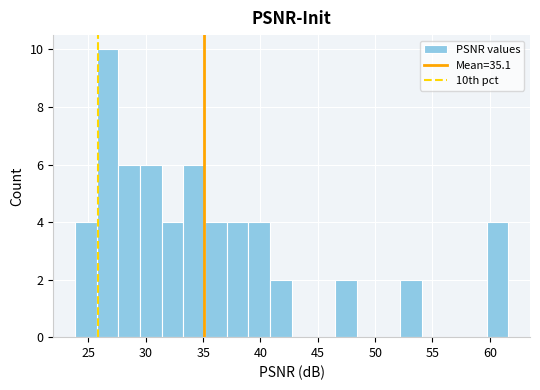

Read against the x-axis, roughly where is the centre of the tallest bar?

26.5